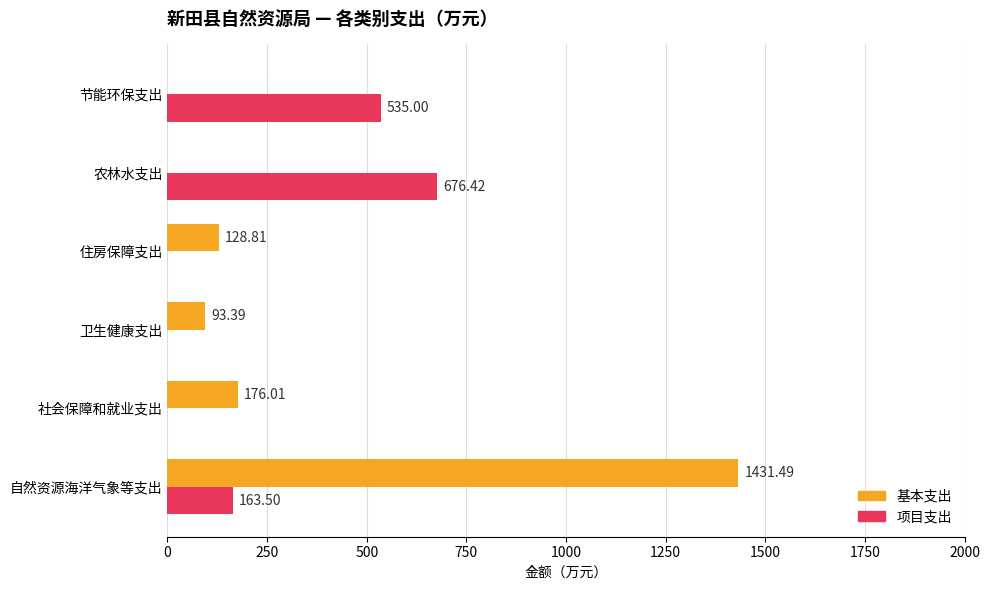

How many data points in 项目支出 are above 163?

3